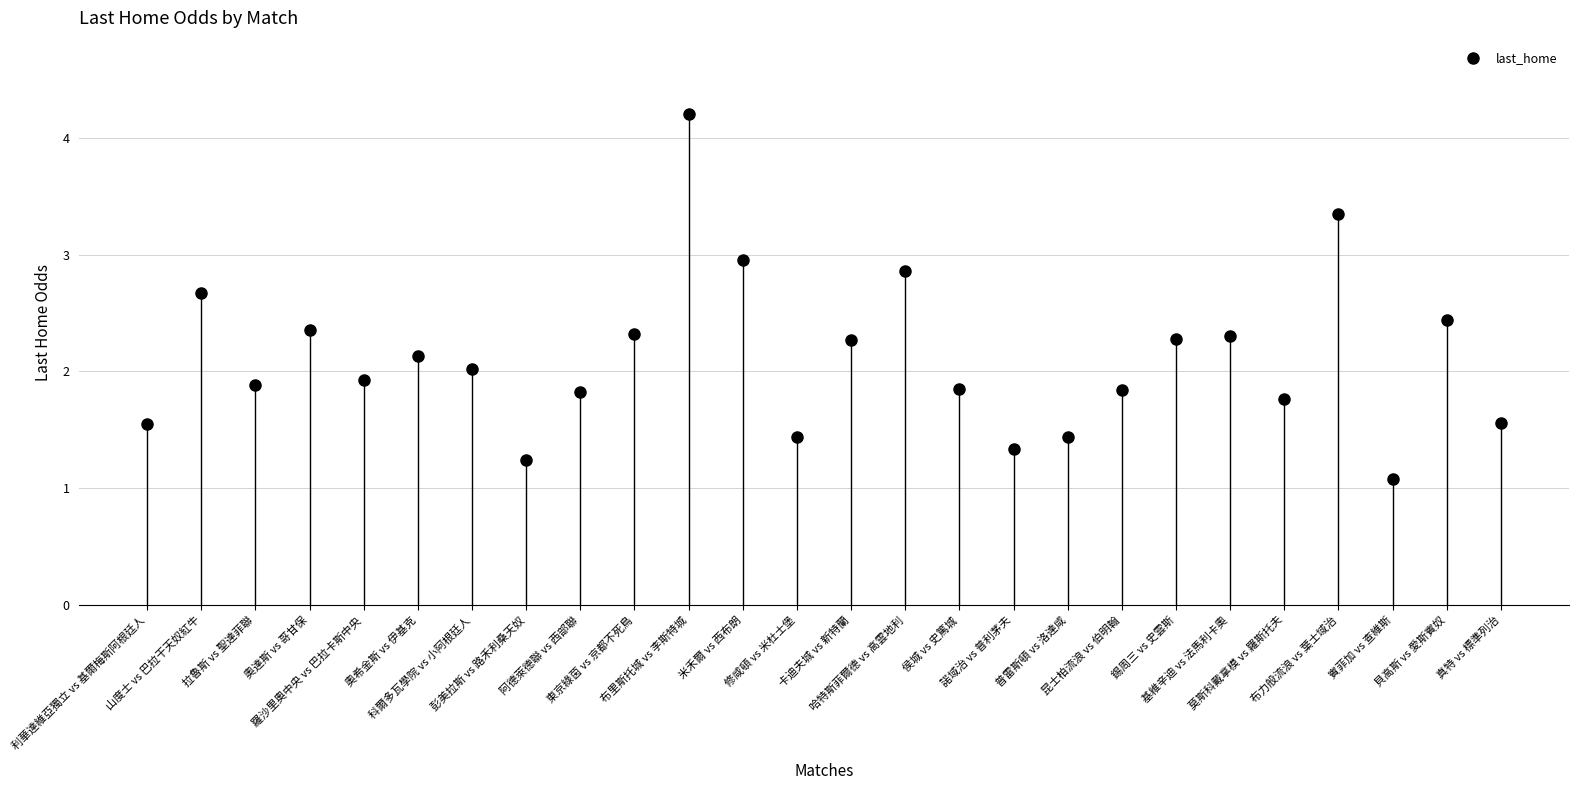

What is the difference between the values at 賓菲加 vs 查維斯 and 貝高斯 vs 愛斯賓奴?

1.4